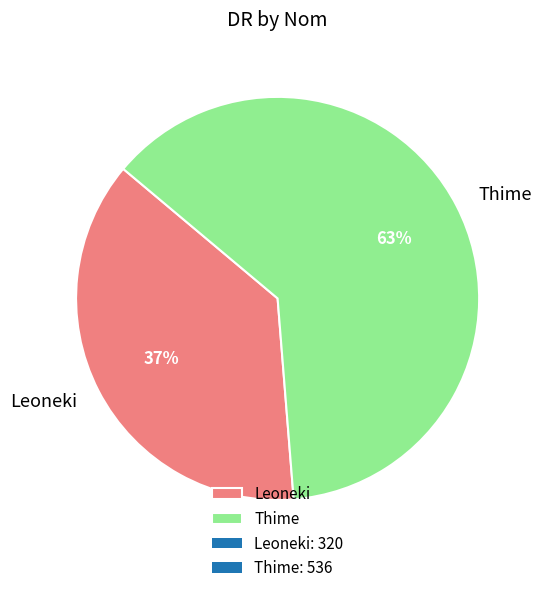

To the nearest percent, what is the average slice percentage?

50%